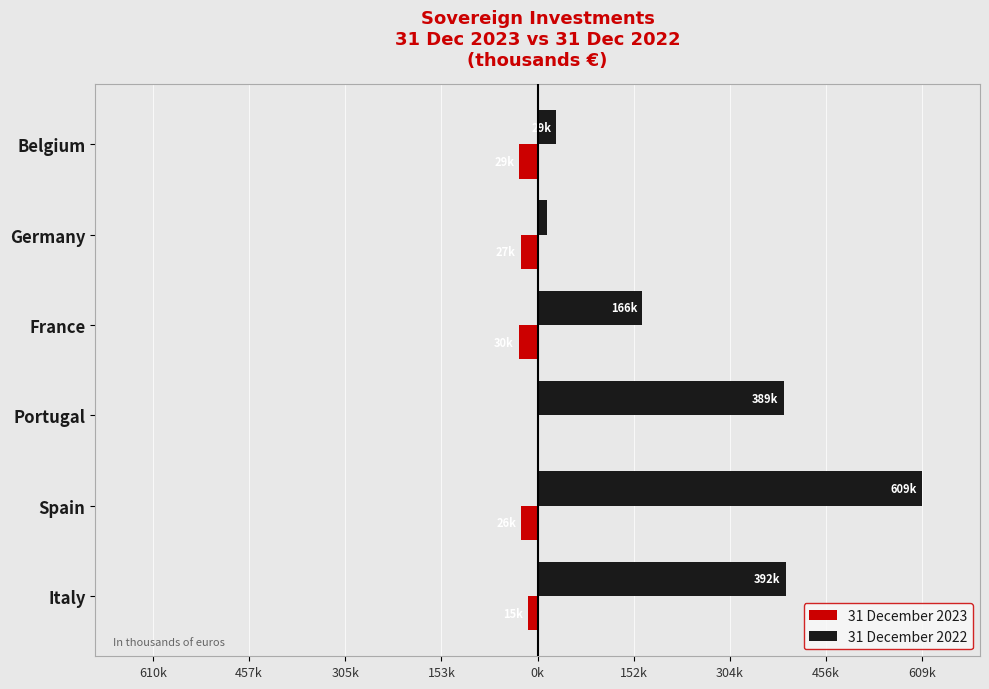

What position from the left is Spain?

2